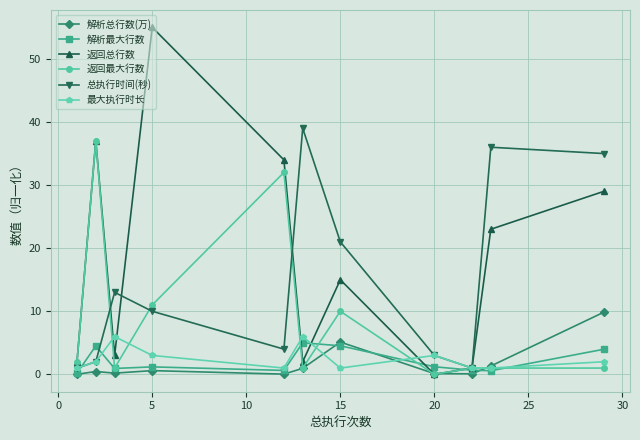

What is the difference between the maximum and minimum values in the 返回总行数 series?

55.0